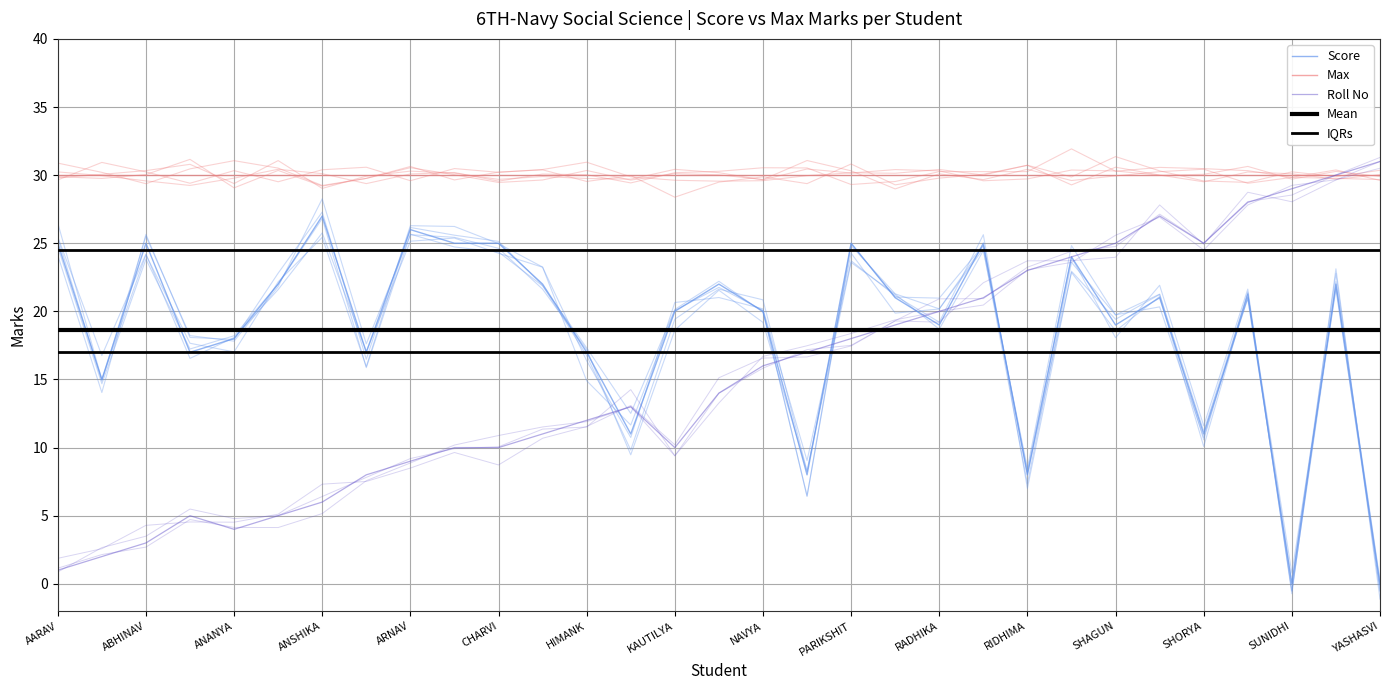

How many interior local peaks does the Score series have?

10